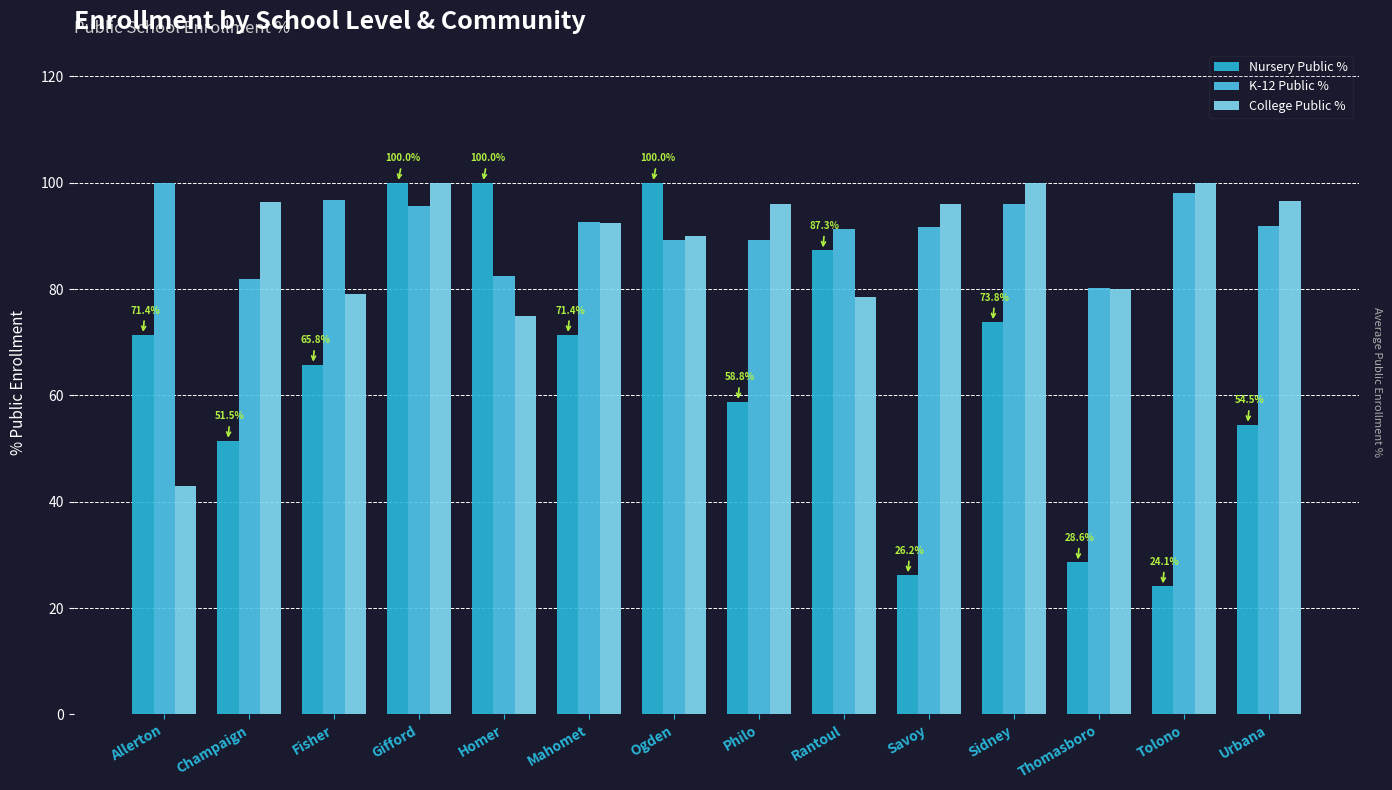

What is the maximum value for College Public %?

100.0